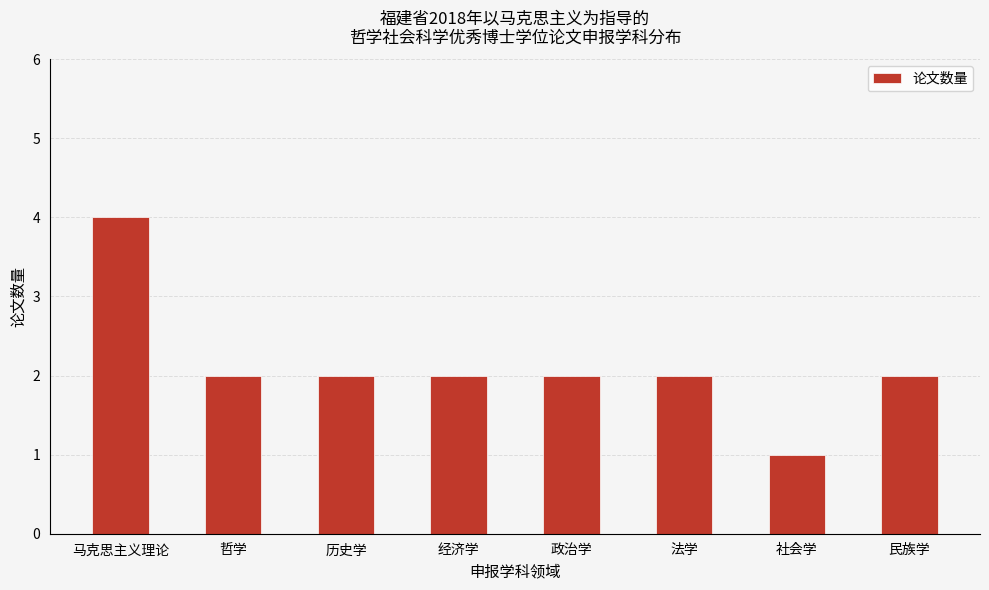

Reading right to left, list all the values displayed in this chart.

2	1	2	2	2	2	2	4